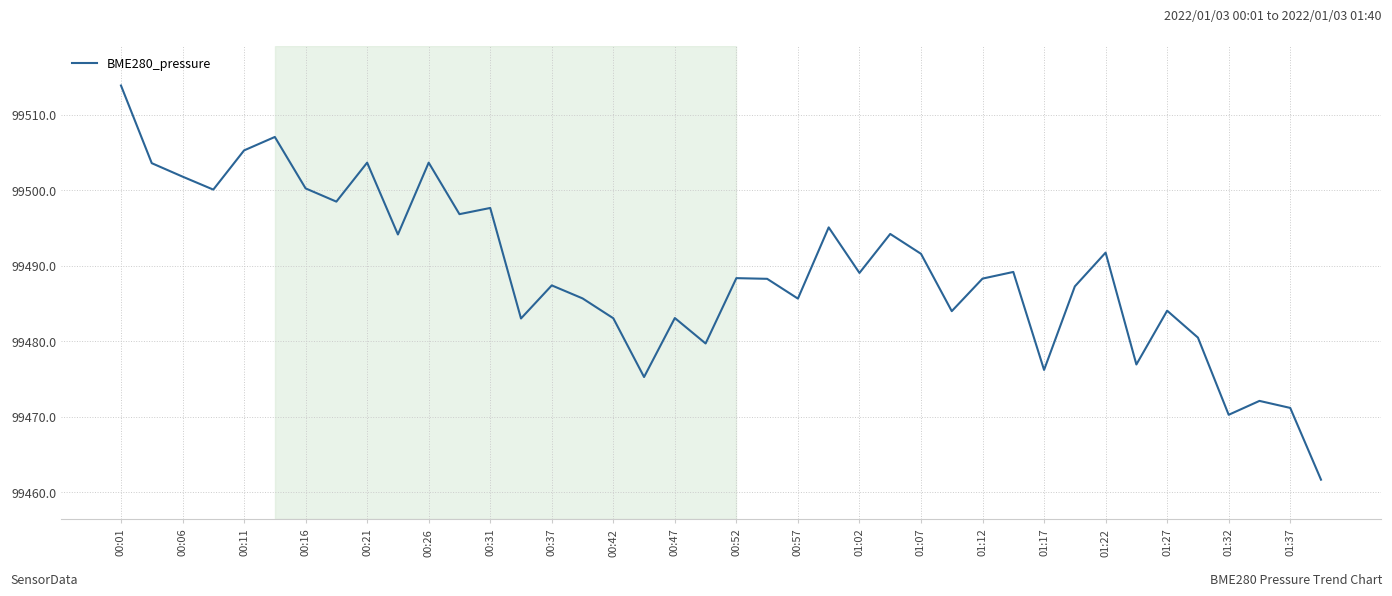

What is the minimum value shown in the chart?

99461.7